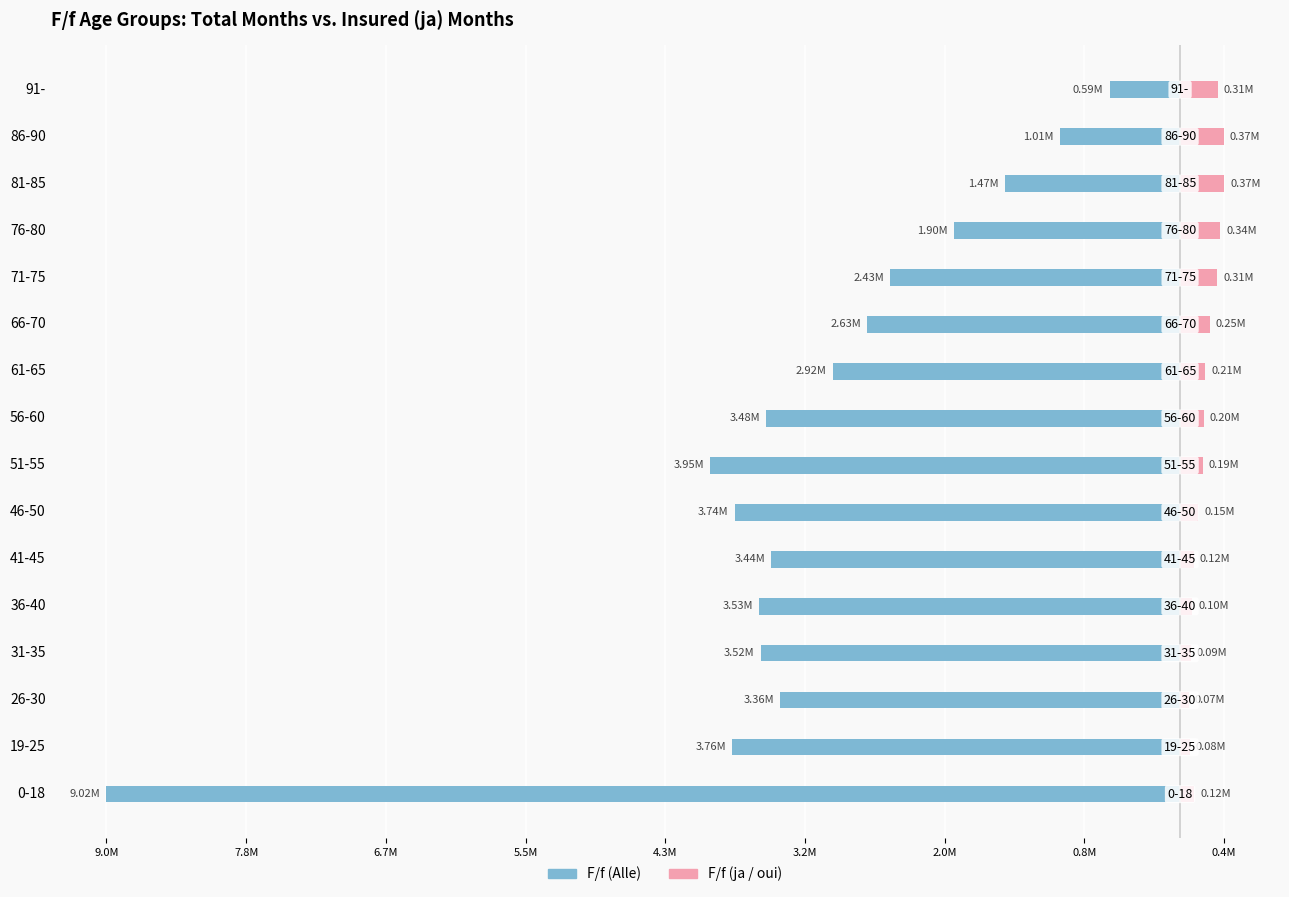

How many groups of bars are there?

16